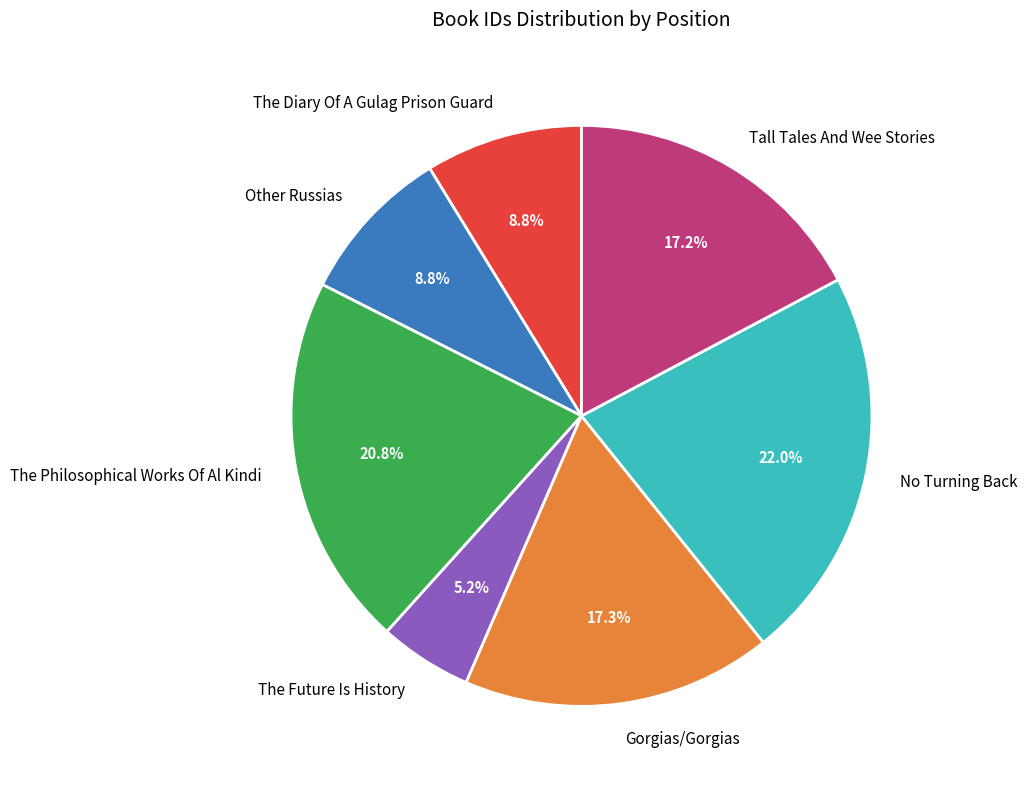

Is it true that The Philosophical Works Of Al Kindi is 21% of the pie?

True